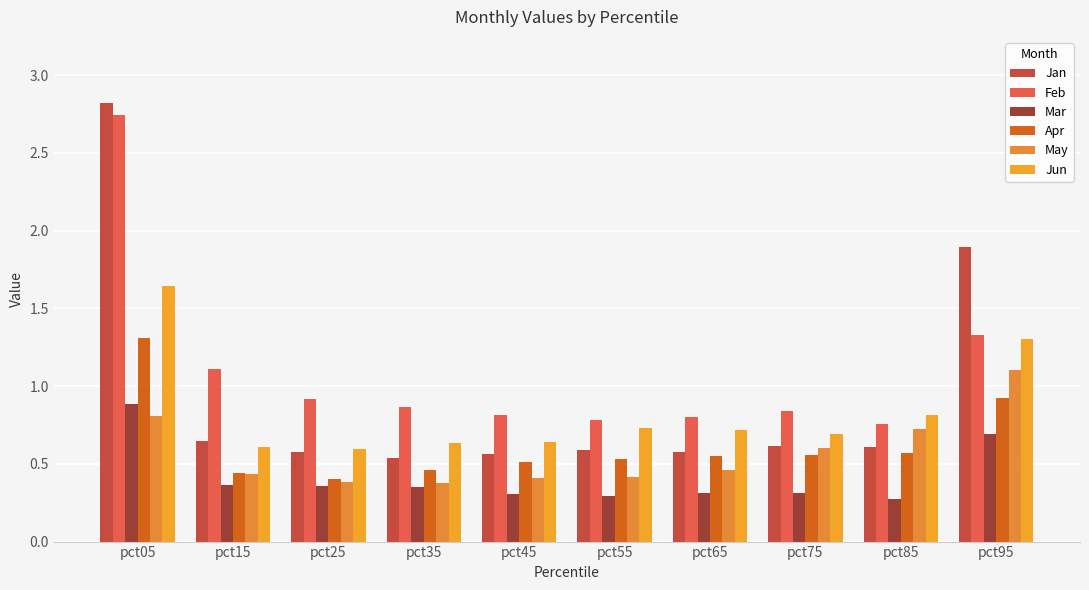

The Feb series shows 1.4 at pct85. True or false?

False